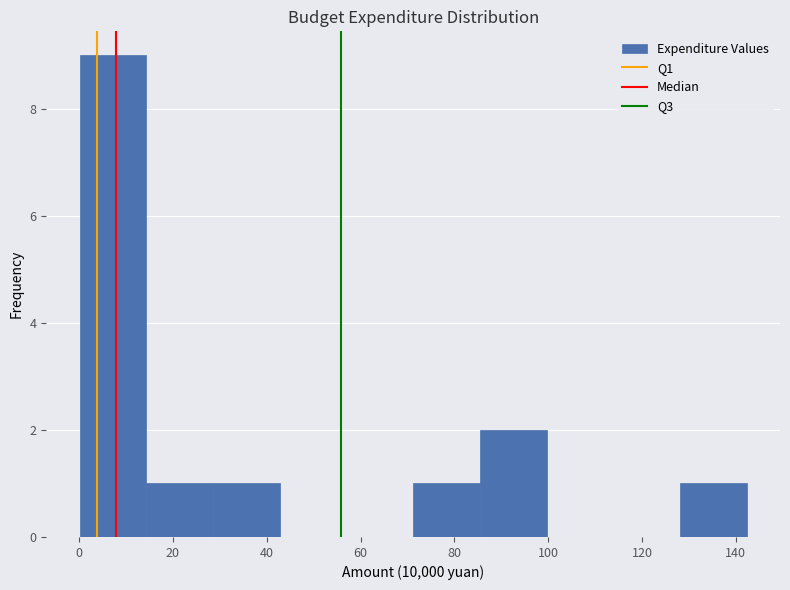

Reading left to right, transcribe this chart: for each bar, give the range it covers on the x-axis and its height. Neither the bar edges nor the heights are printed on the chart, so give them approximately, as read against the axes.

0 to 14: 9
14 to 28: 1
28 to 42: 1
42 to 56: 0
56 to 72: 0
72 to 86: 1
86 to 100: 2
100 to 114: 0
114 to 128: 0
128 to 142: 1